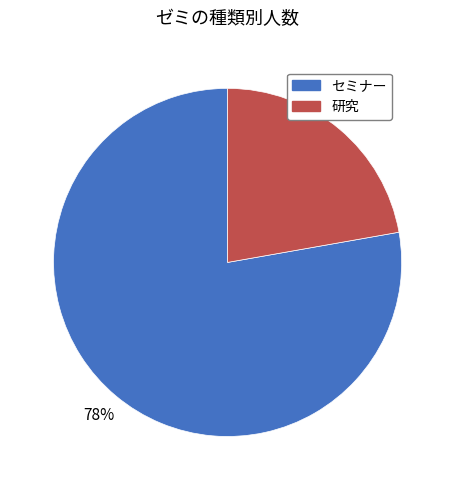

To the nearest percent, what is the average slice percentage?

50%